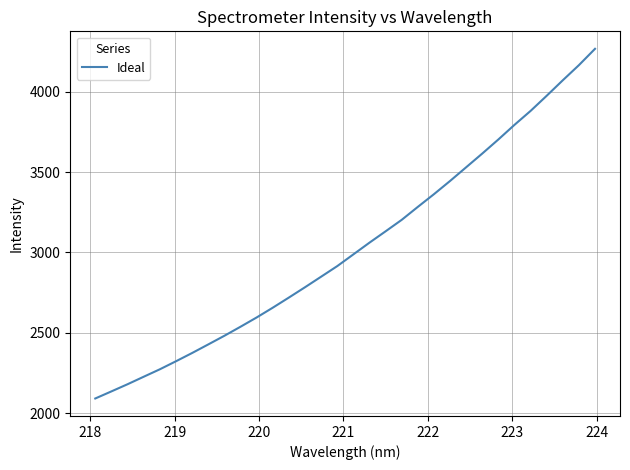

What is the minimum value shown in the chart?

2091.0